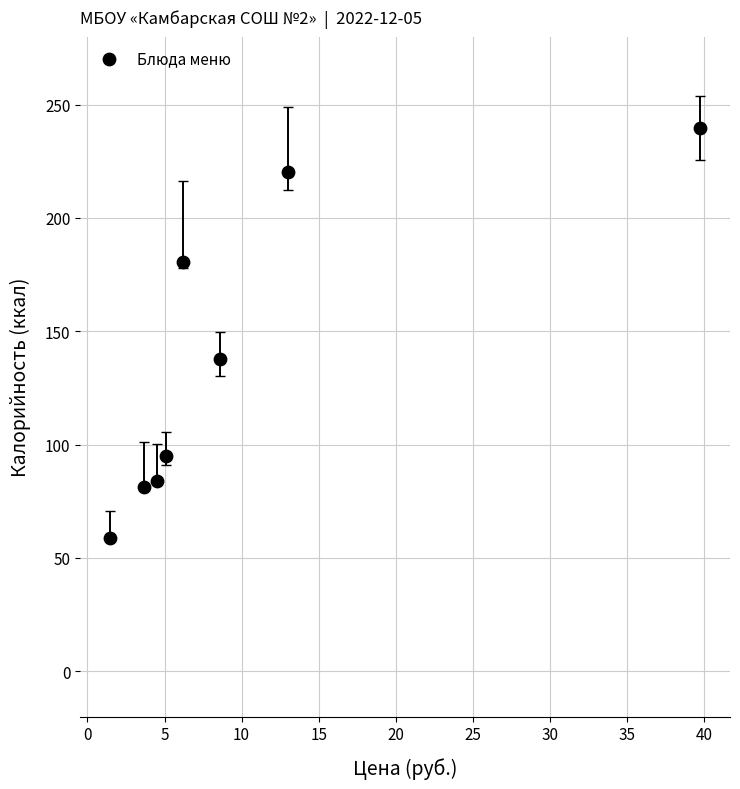

What is the range of X values (max minus min)?

38.3